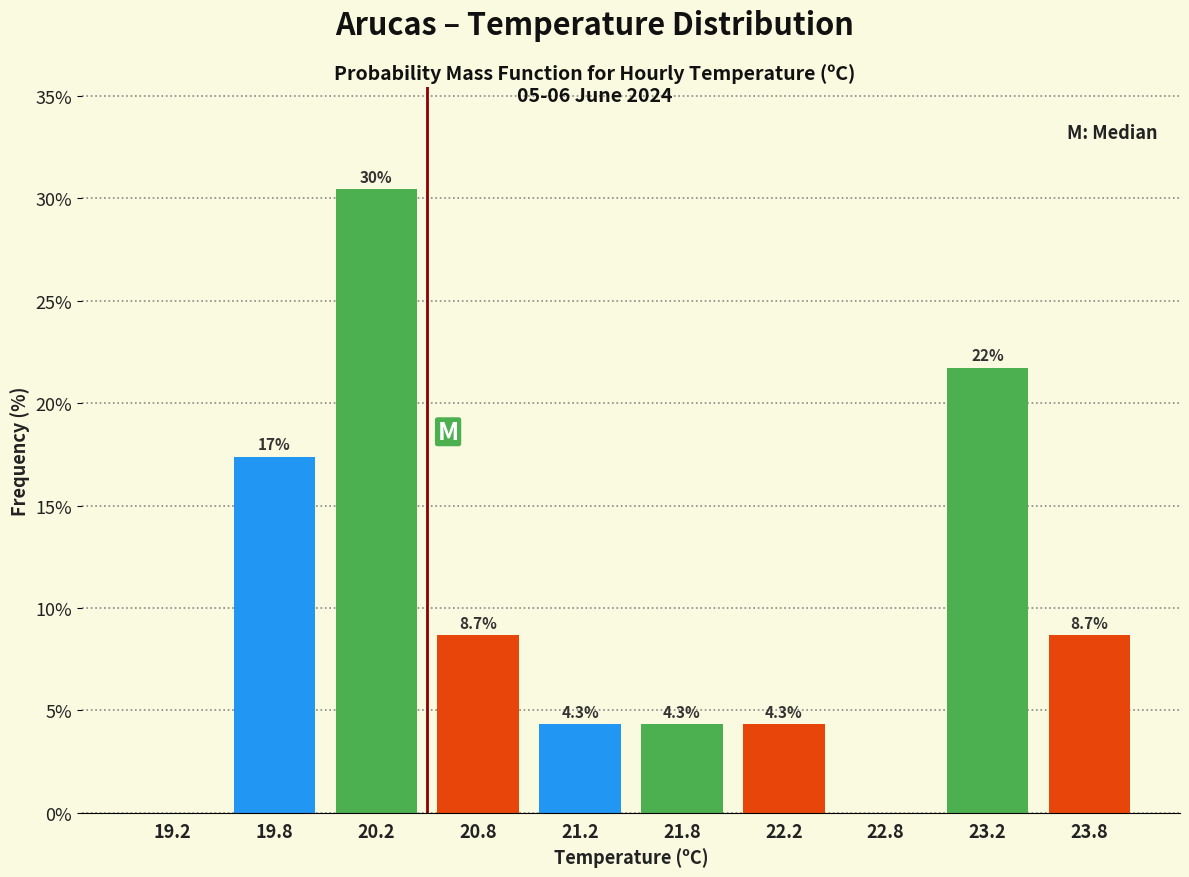

Over which range of the x-axis is the bar tallest?

20.0 to 20.5